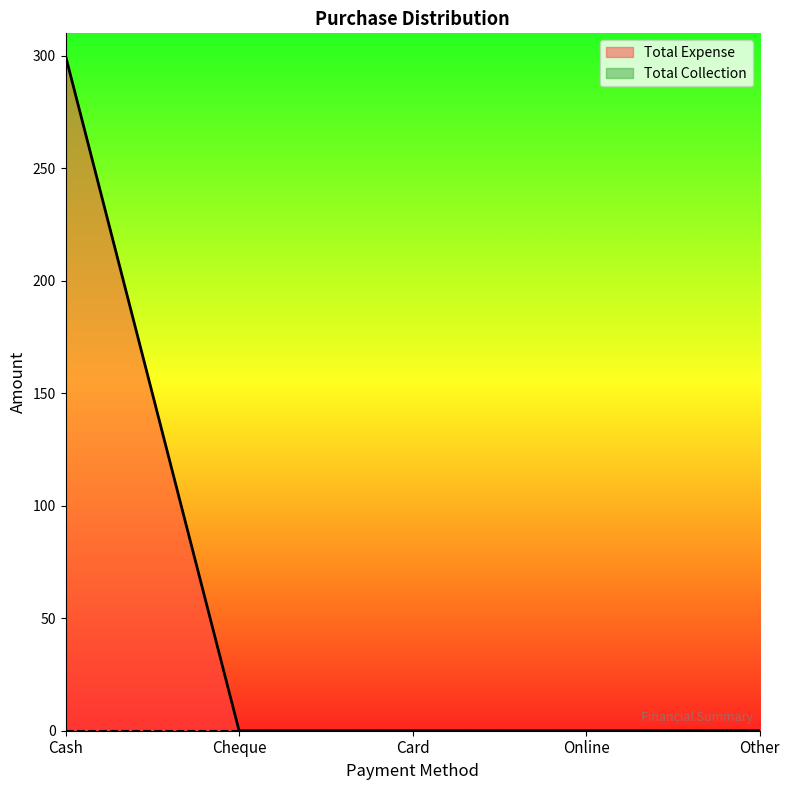

What is the difference between the maximum and minimum values?

300